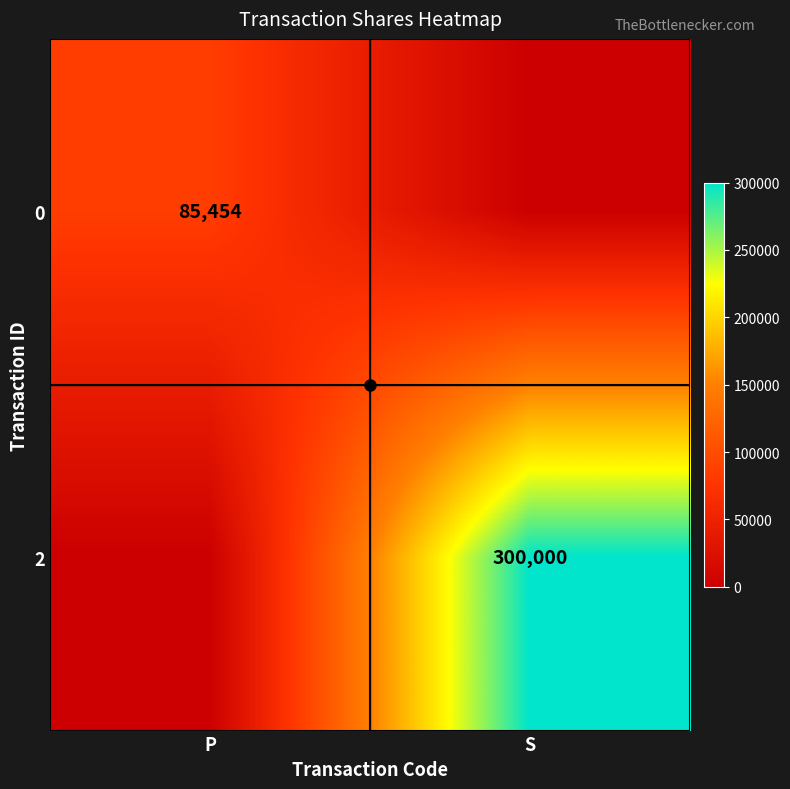

True or false: 0 has a value of 85454 at P.

True